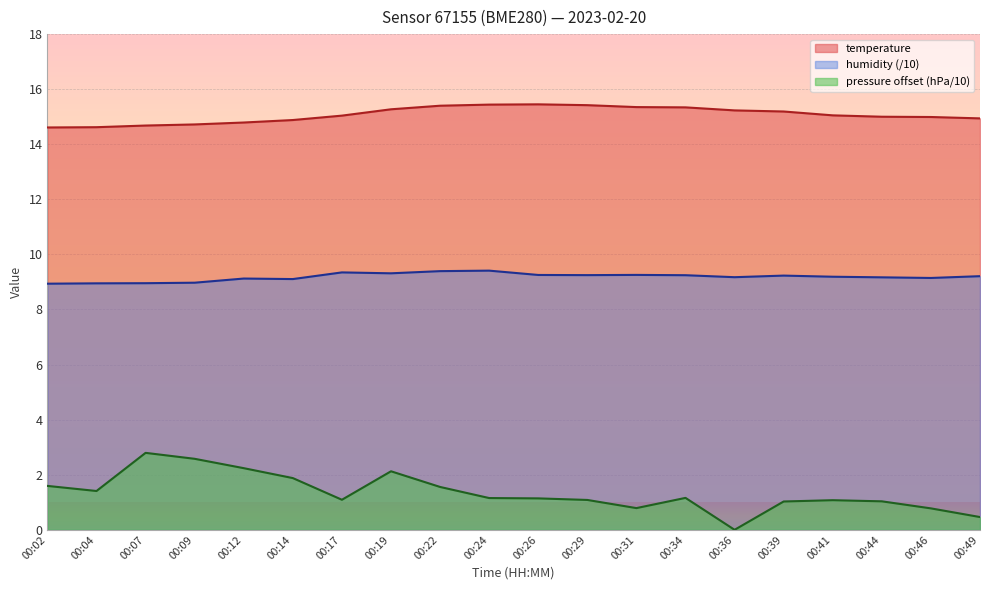

At how many categories does at least one series exceed 11?

20